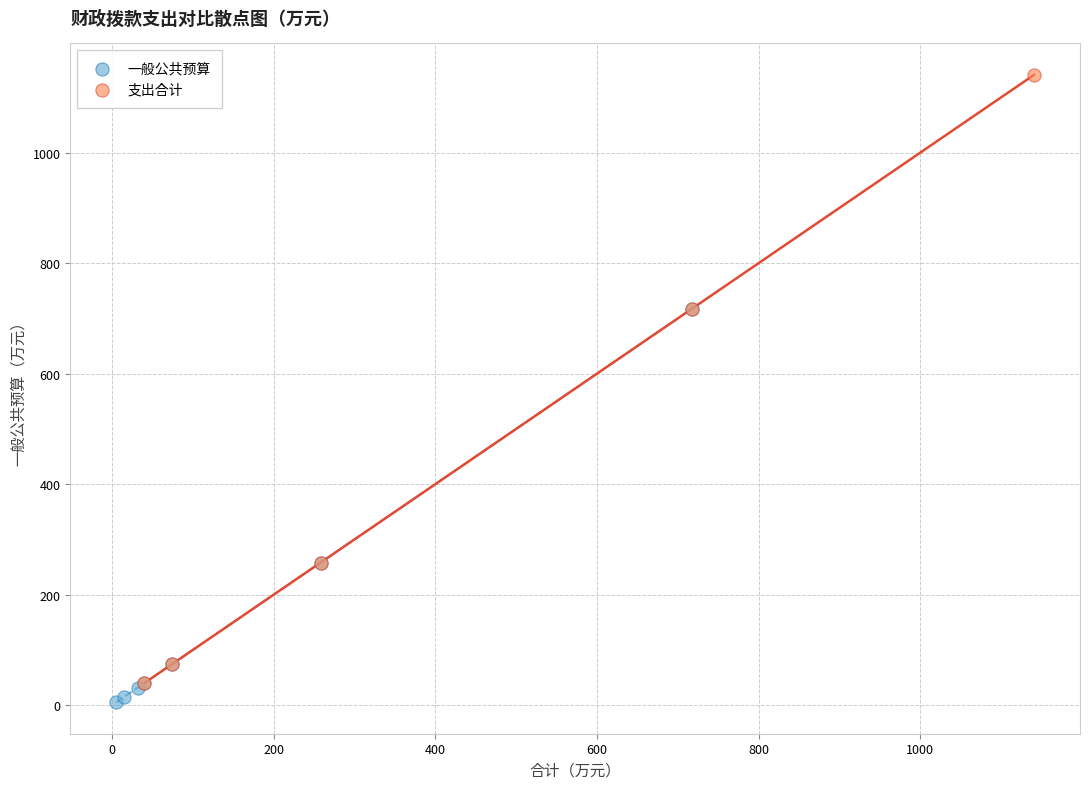

Which series reaches the maximum Y coordinate?

支出合计